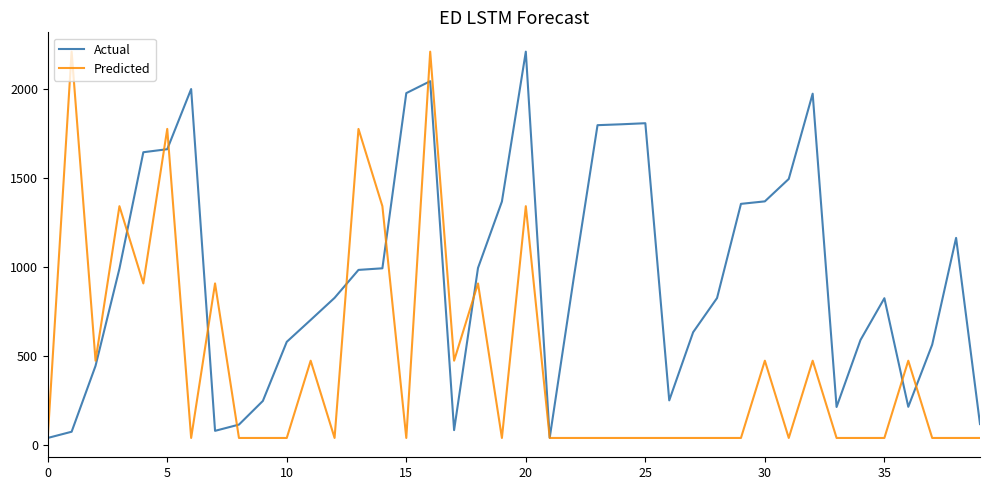

What is the highest value of the Predicted series?

2208